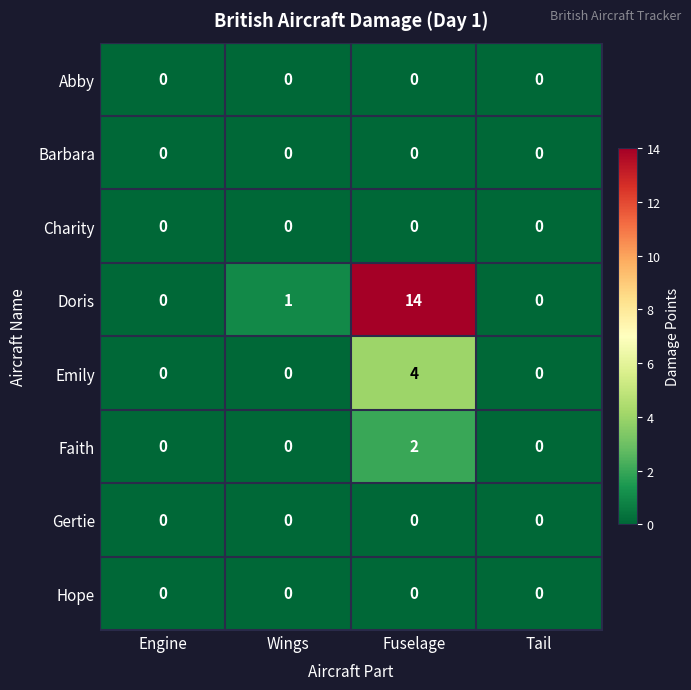

Which series has the widest spread of values?

Doris